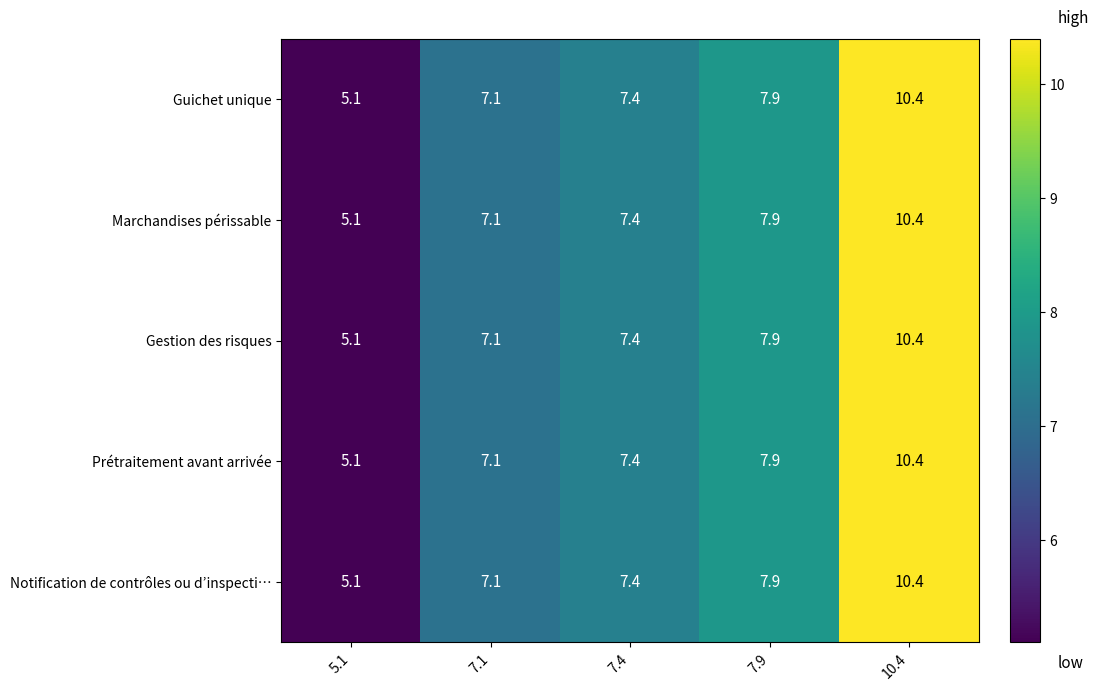

What is the total value across all series at 10.4?

52.0